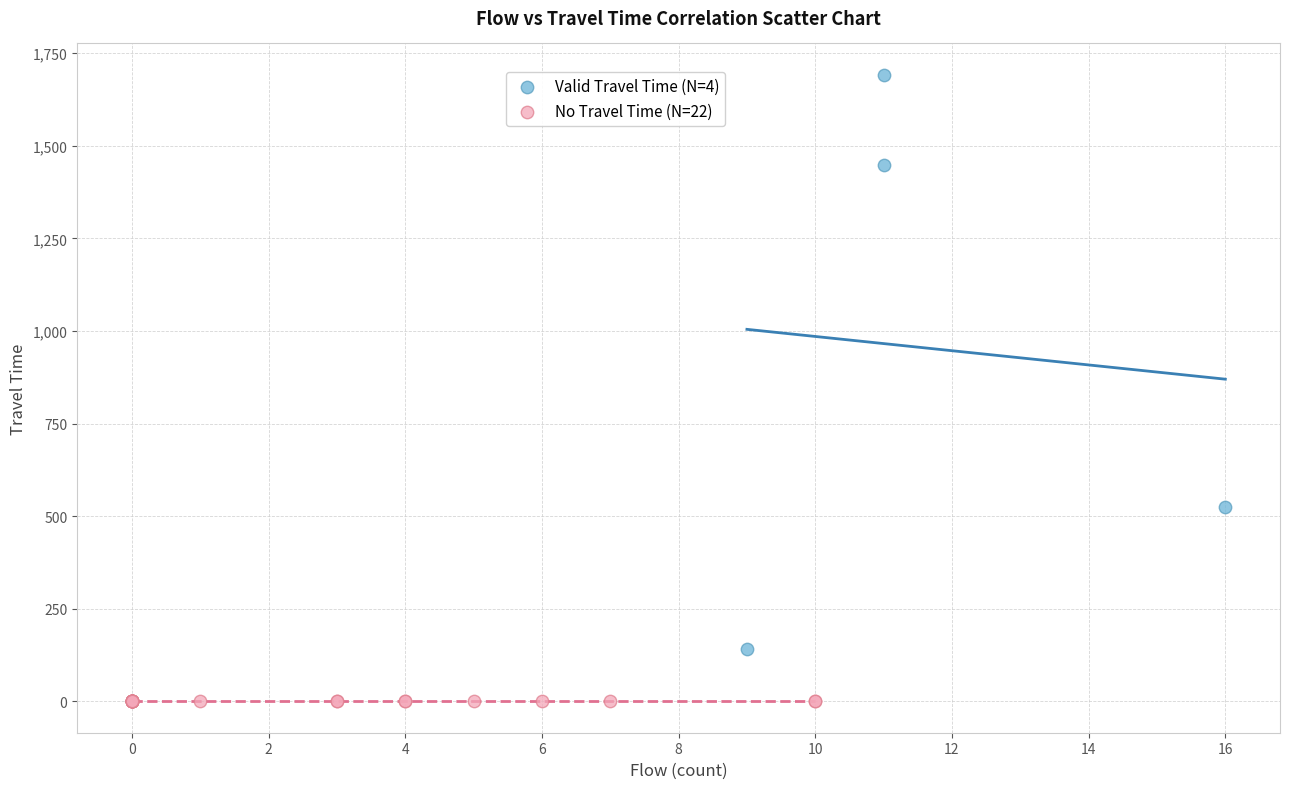

Which series reaches the minimum Y coordinate?

No Travel Time (N=22)